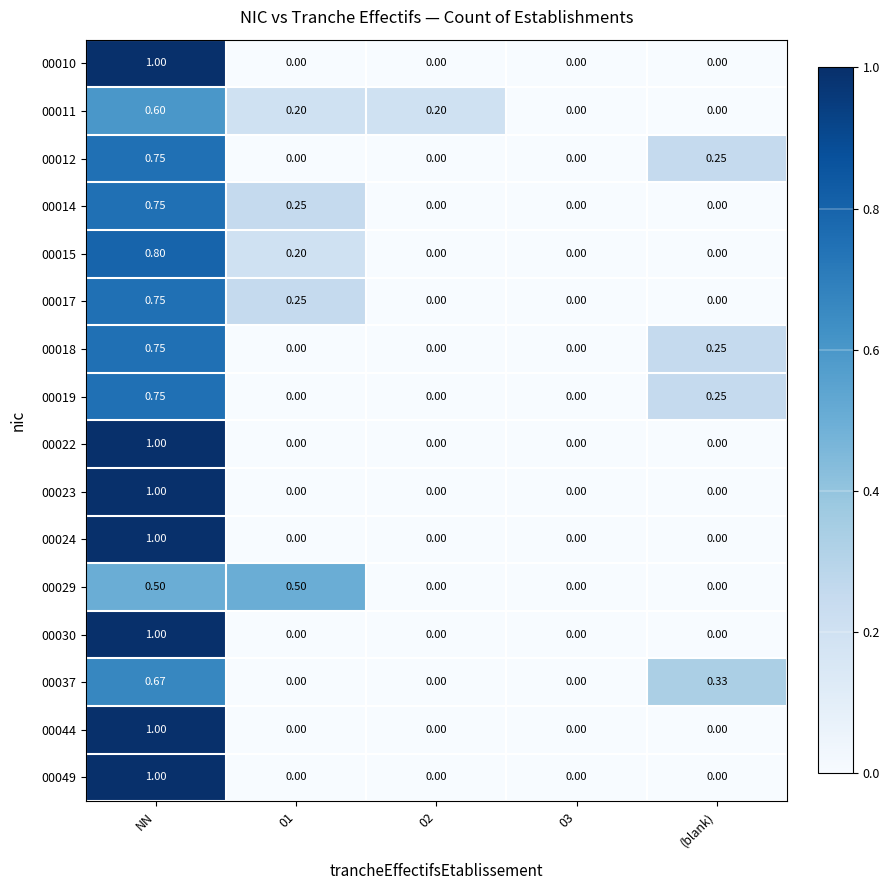

At which category is the sum across all series the highest?

NN